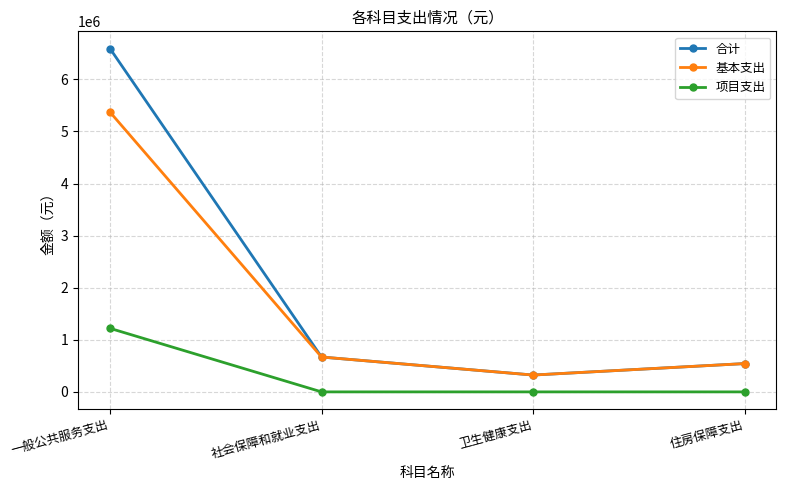

How many categories are shown in the chart?

4